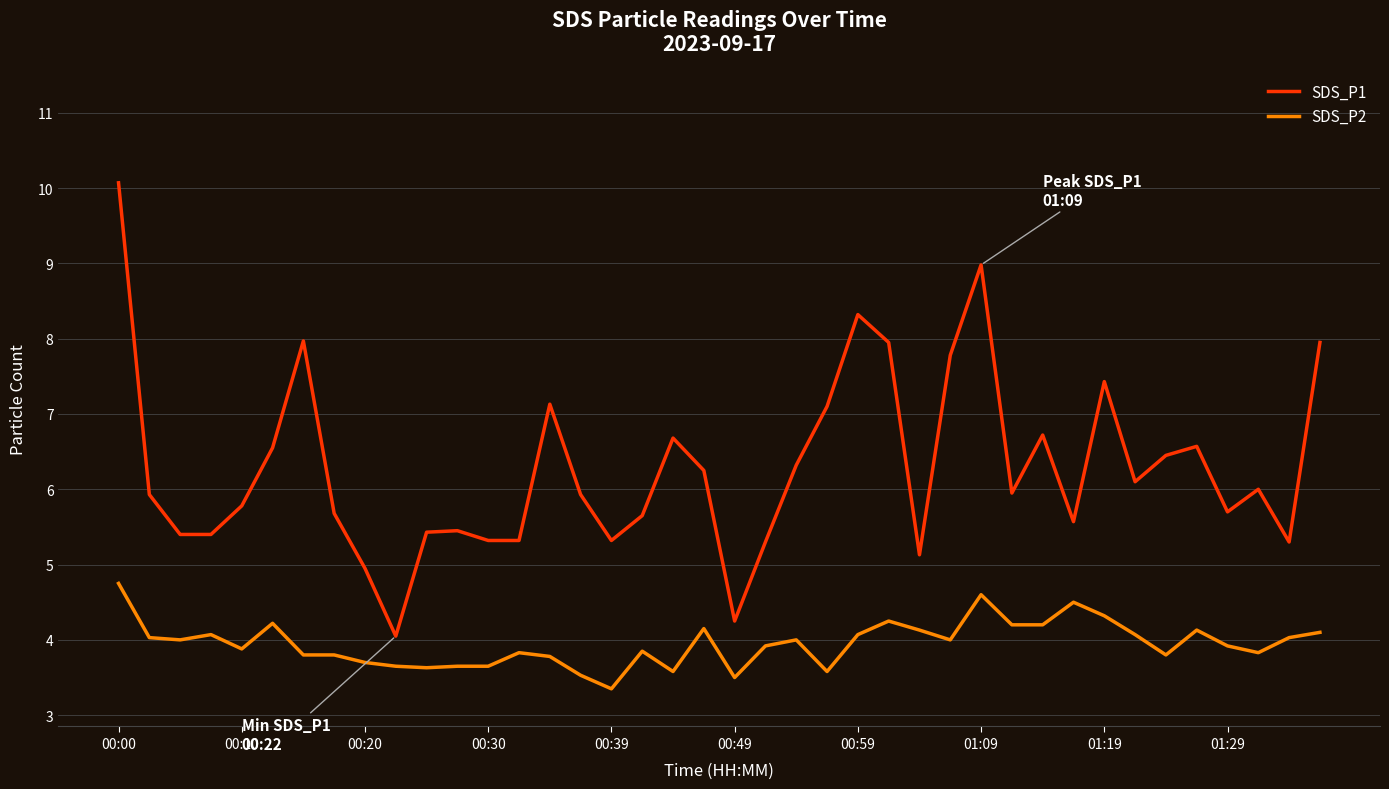

Which series has the largest range (max minus min)?

SDS_P1